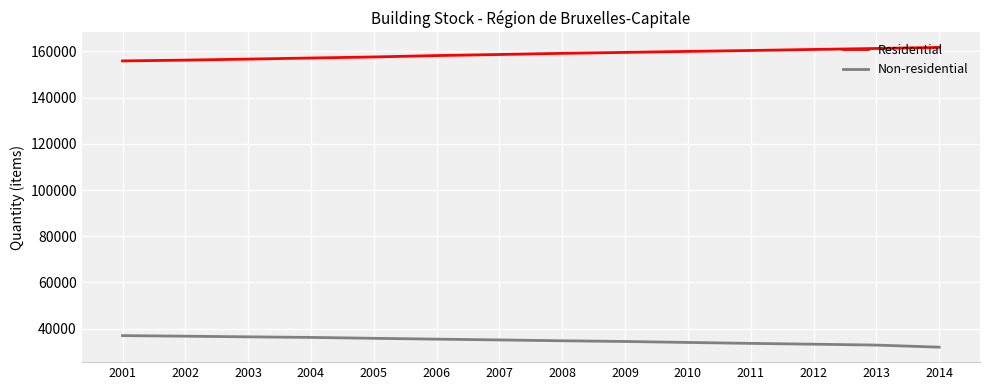

The value of Non-residential at 2009 is 34451. True or false?

True